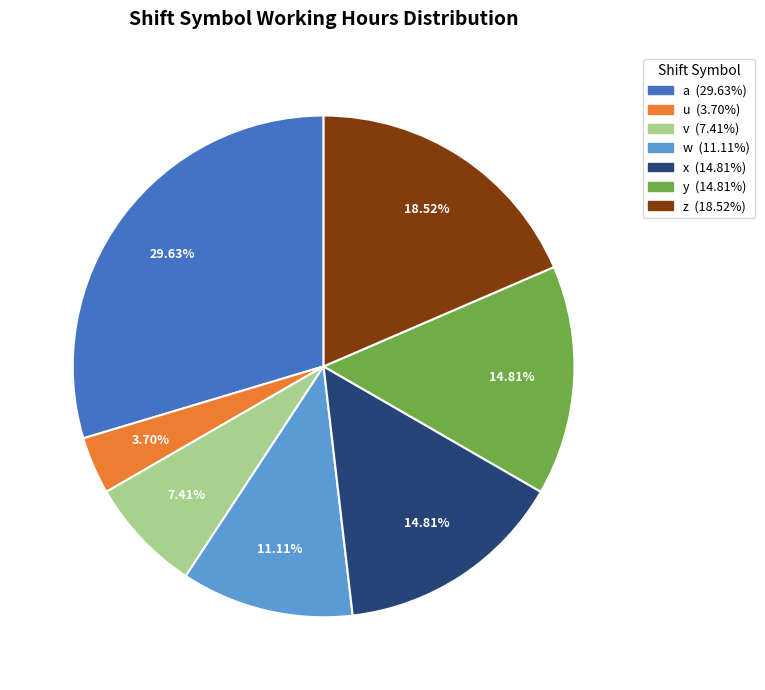

To the nearest percent, what portion does v represent?

7%